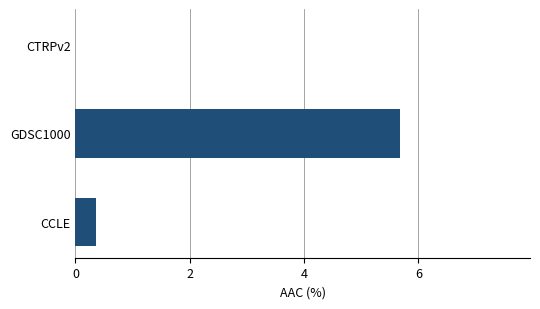

Reading top to bottom, extract all data points from this chart.

CTRPv2=0.0	GDSC1000=5.7	CCLE=0.4